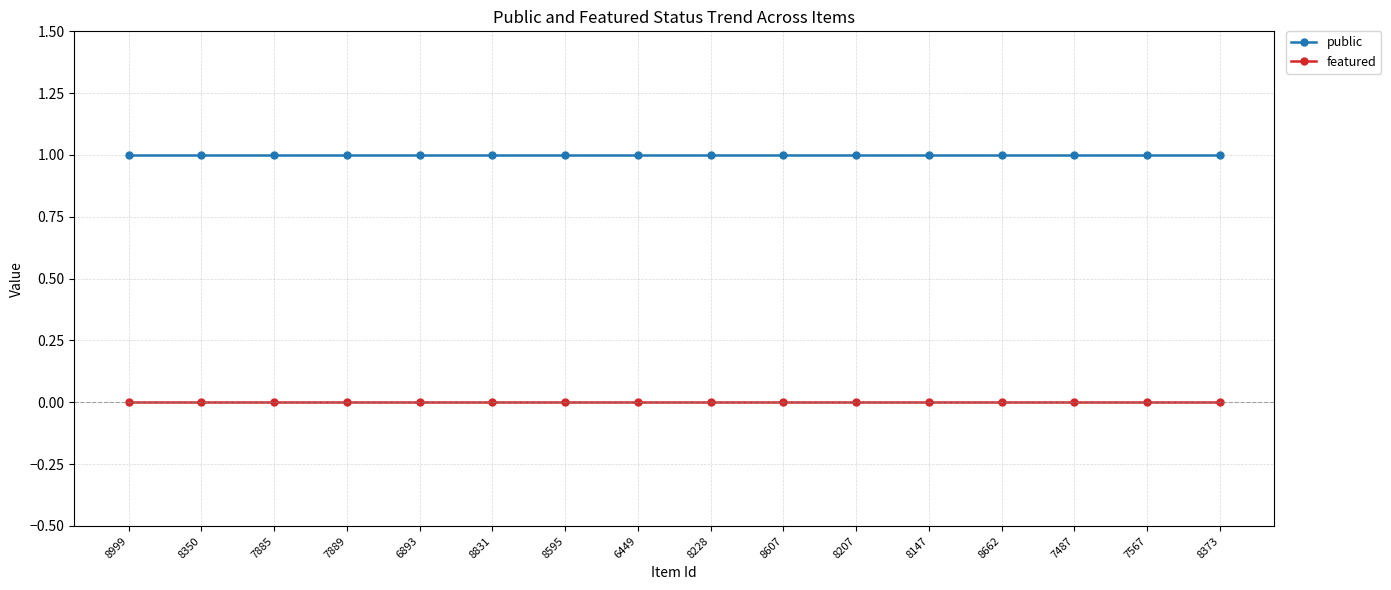

List the series in order of their peak value, lowest first.

featured, public